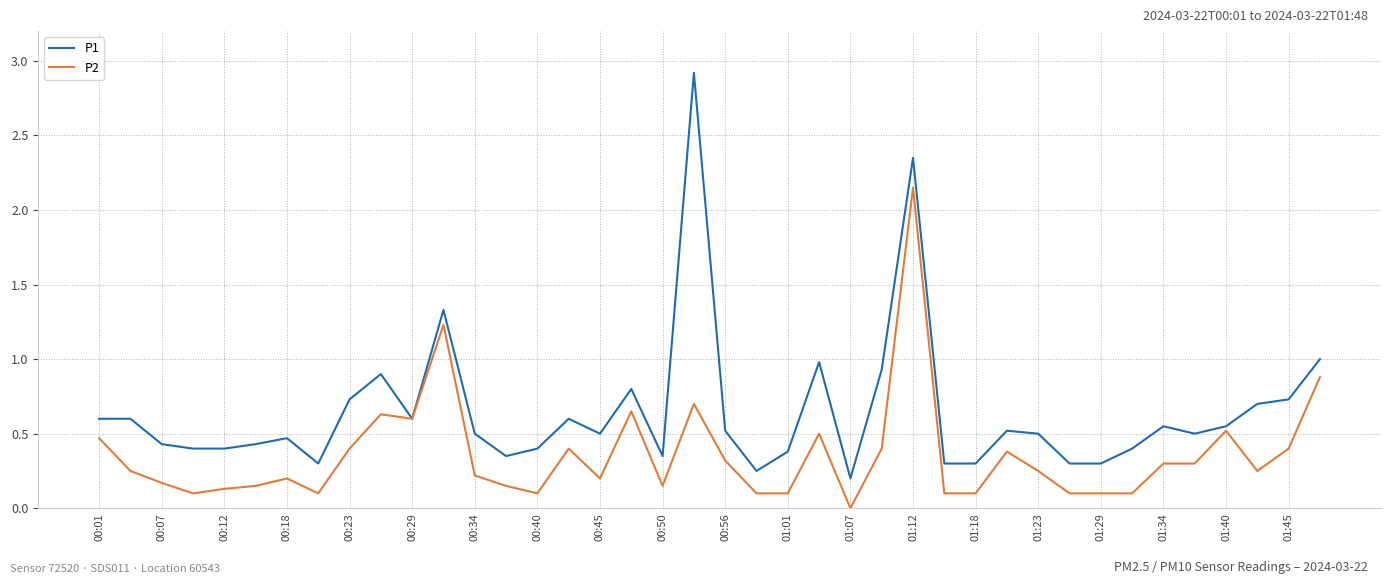

Rank the series by their maximum value, from lowest to highest.

P2, P1